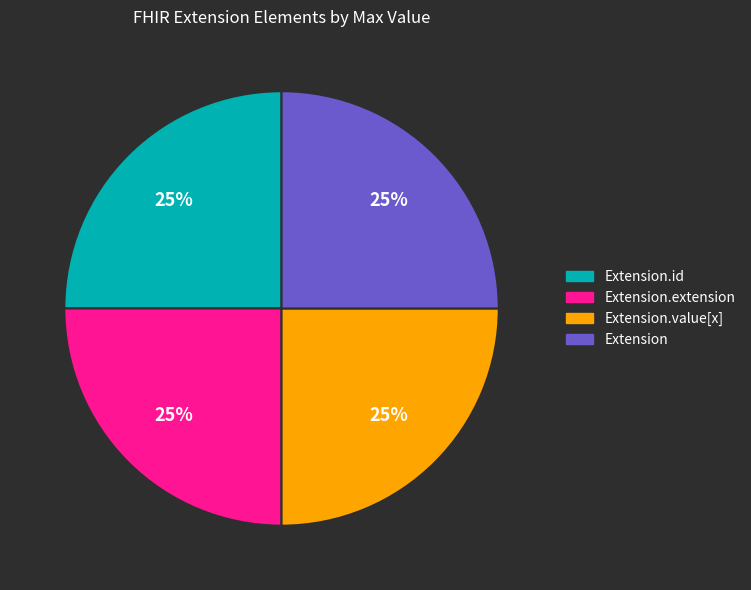

Does any single category account for the majority?

No